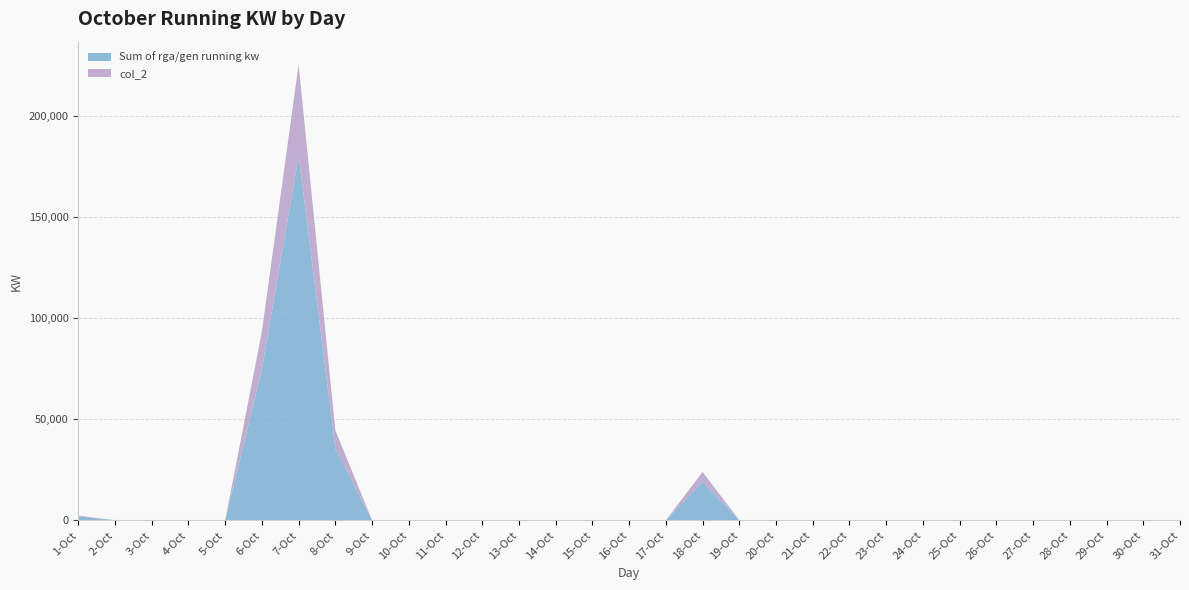

Reading left to right, extract all data points from this chart.

Sum of rga/gen running kw: 1880.0	0.0	0.0	0.0	0.0	74653.0	180278.0	35590.0	0.0	0.0	0.0	0.0	0.0	0.0	0.0	0.0	0.0	19099.0	0.0	0.0	0.0	0.0	0.0	0.0	0.0	0.0	0.0	0.0	0.0	0.0	0.0
col_2: 470.0	0.0	0.0	0.0	0.0	18663.2	45069.5	8897.5	0.0	0.0	0.0	0.0	0.0	0.0	0.0	0.0	0.0	4774.8	0.0	0.0	0.0	0.0	0.0	0.0	0.0	0.0	0.0	0.0	0.0	0.0	0.0